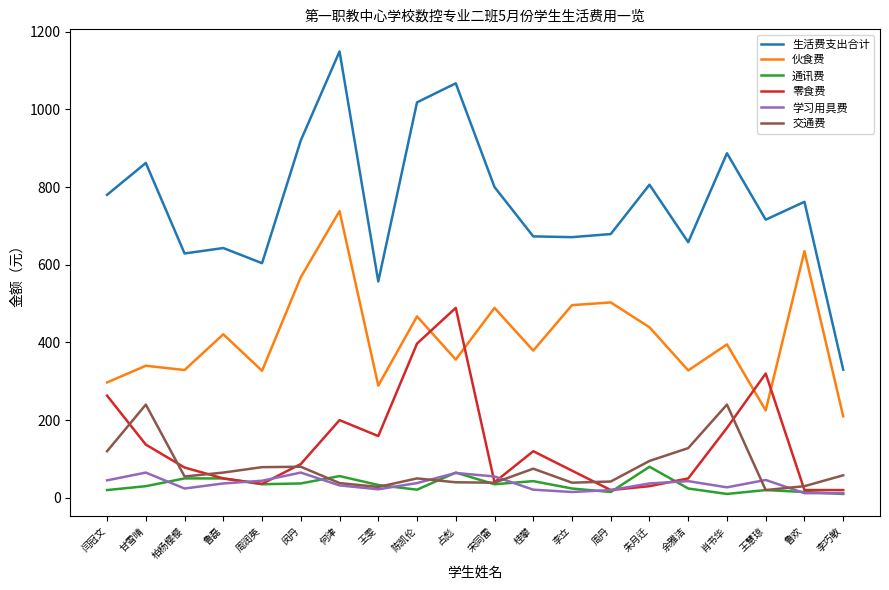

True or false: 生活费支出合计 and 伙食费 intersect in this chart.

False